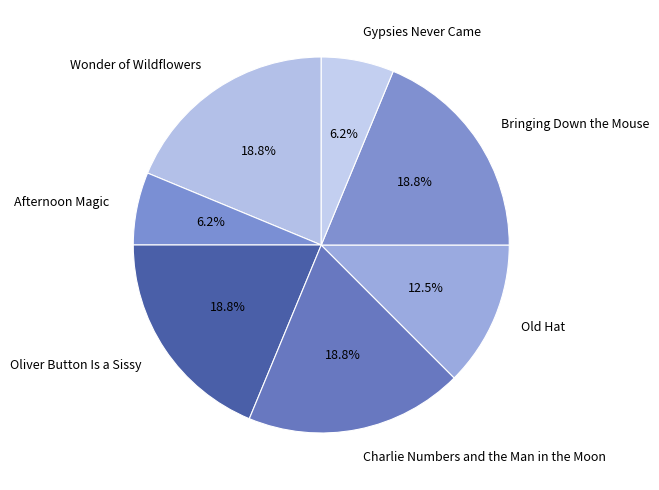

Do Old Hat and Gypsies Never Came together represent more than half of the pie?

No